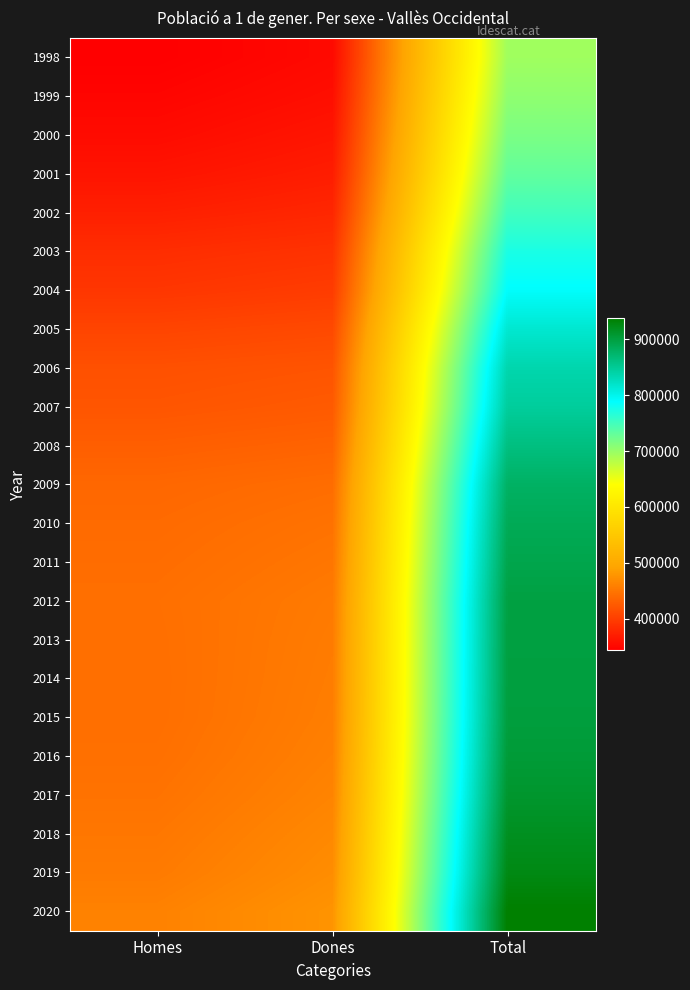

Reading left to right, list all the values displayed in this chart.

1998: Homes=343271	Dones=352639	Total=695910
1999: Homes=348247	Dones=357041	Total=705288
2000: Homes=353994	Dones=363187	Total=717181
2001: Homes=361916	Dones=369928	Total=731844
2002: Homes=372330	Dones=378719	Total=751049
2003: Homes=384413	Dones=389387	Total=773800
2004: Homes=392555	Dones=397877	Total=790432
2005: Homes=405613	Dones=410015	Total=815628
2006: Homes=416242	Dones=419835	Total=836077
2007: Homes=420736	Dones=425206	Total=845942
2008: Homes=429008	Dones=433361	Total=862369
2009: Homes=436873	Dones=442020	Total=878893
2010: Homes=439810	Dones=446720	Total=886530
2011: Homes=441874	Dones=450386	Total=892260
2012: Homes=444112	Dones=454061	Total=898173
2013: Homes=443441	Dones=455480	Total=898921
2014: Homes=443137	Dones=456395	Total=899532
2015: Homes=443232	Dones=457429	Total=900661
2016: Homes=444764	Dones=459476	Total=904240
2017: Homes=447397	Dones=462634	Total=910031
2018: Homes=451031	Dones=466874	Total=917905
2019: Homes=454482	Dones=470755	Total=925237
2020: Homes=460693	Dones=476815	Total=937508